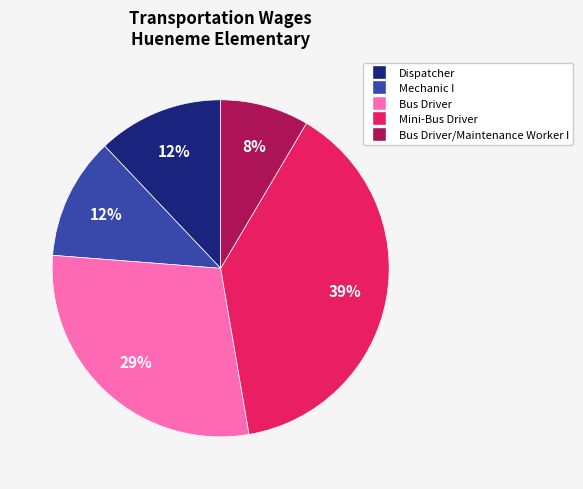

How many segments does this pie chart have?

5